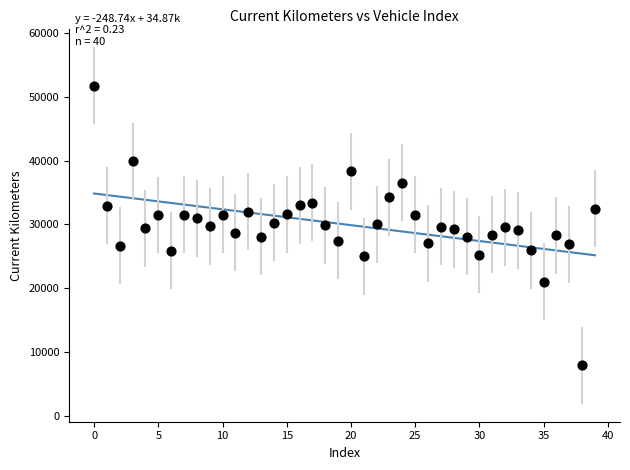

What is the range of Y values (max minus min)?

43925